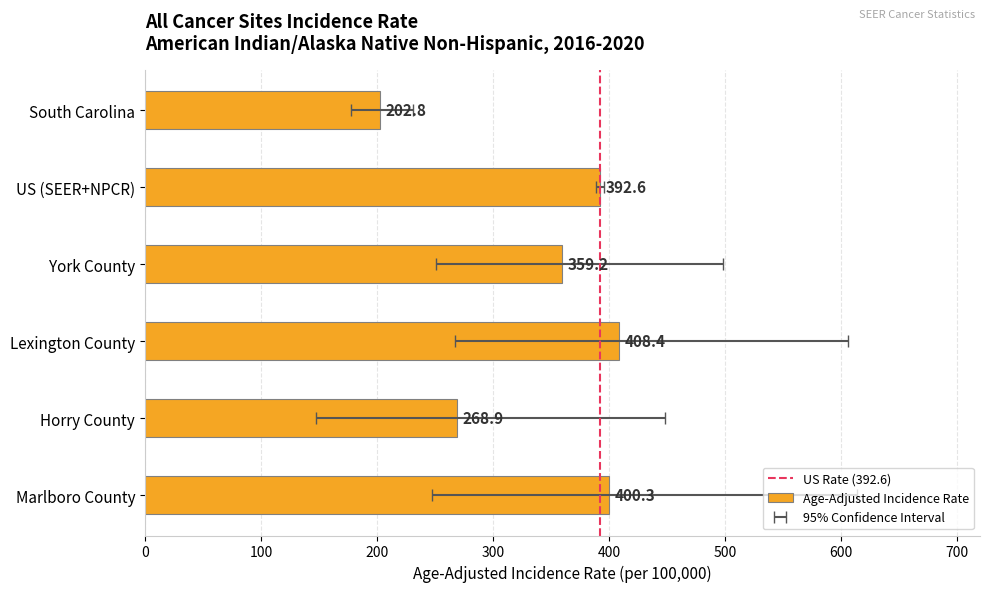

At Marlboro County, list the series in order from smallest to largest.

Lower 95% CI, Age-Adjusted Incidence Rate, Upper 95% CI